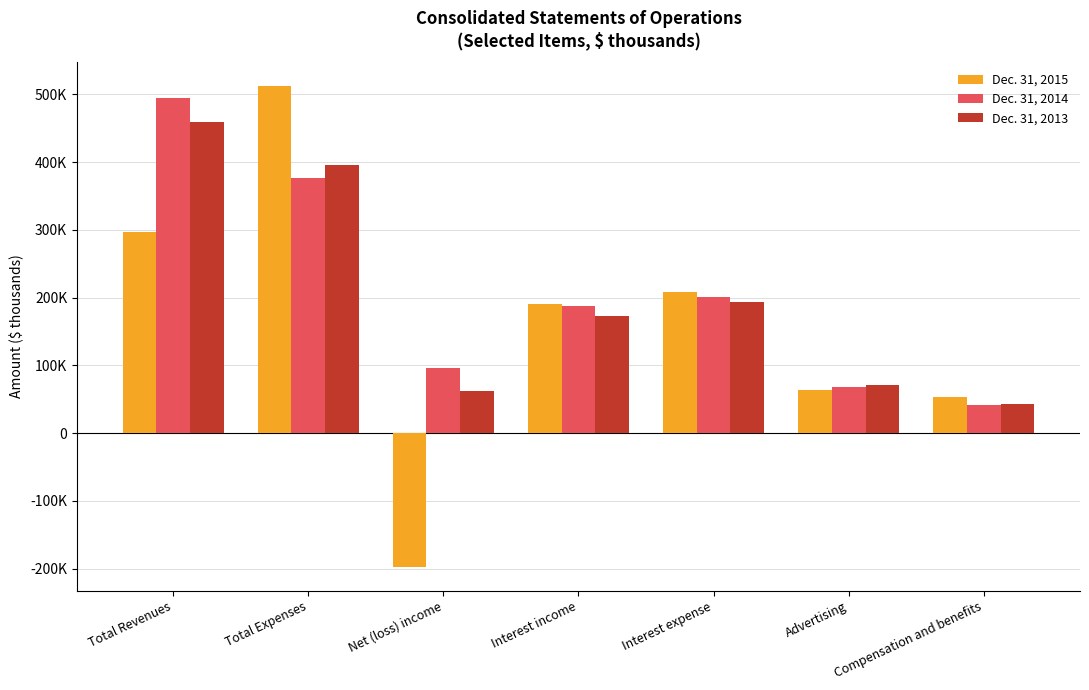

What is the spread (max minus min) of values at Total Revenues?

198009